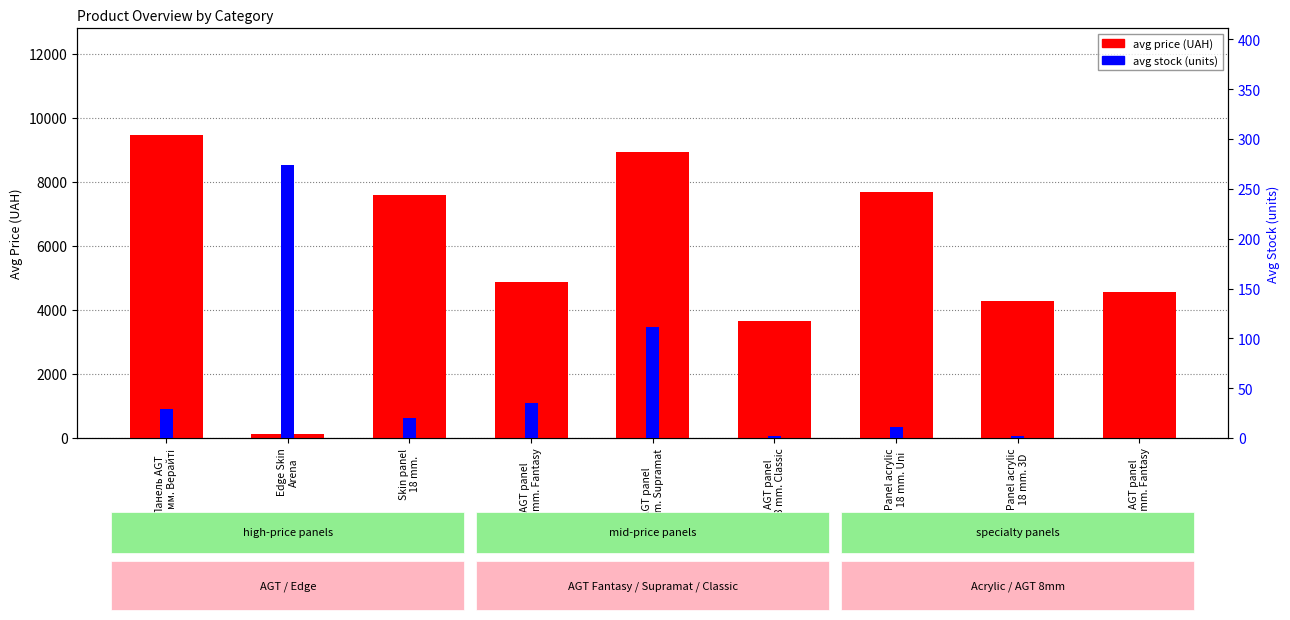

Where does the avg stock series first go above 20?

Панель AGT
18 мм. Верайті